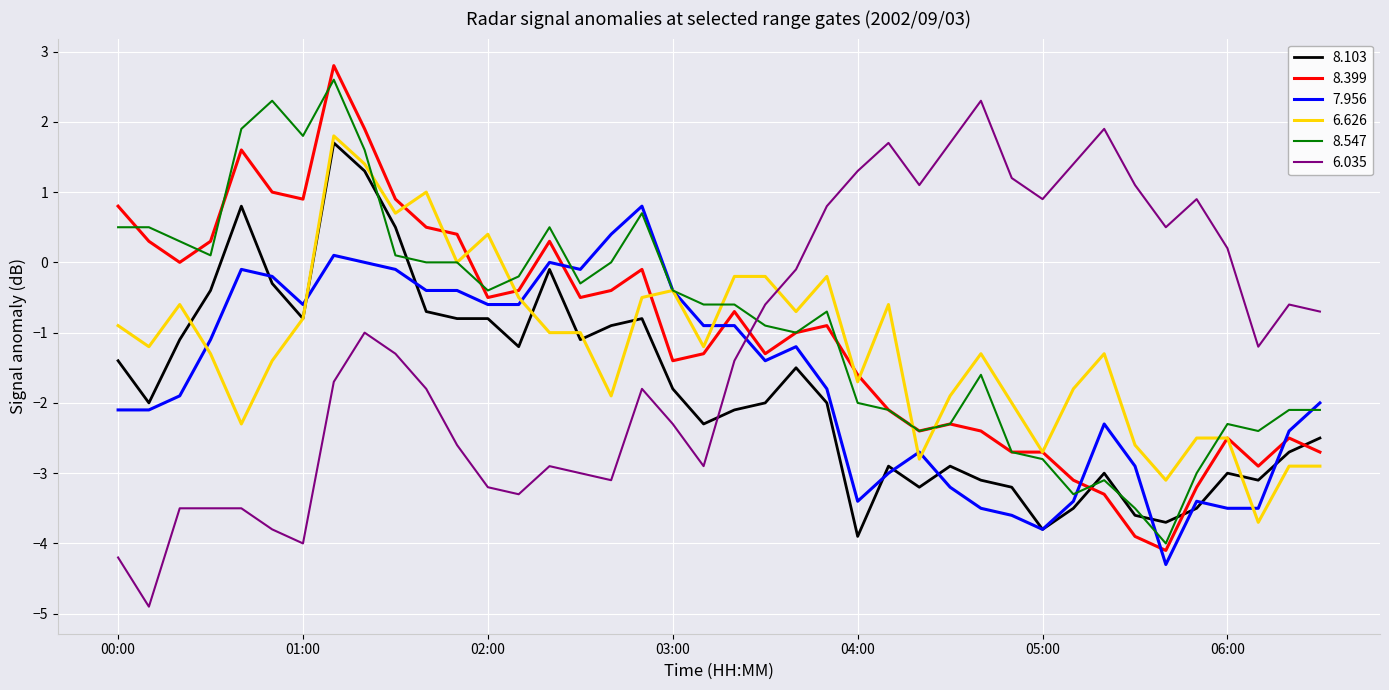

What is the minimum value shown in the chart?

-4.9